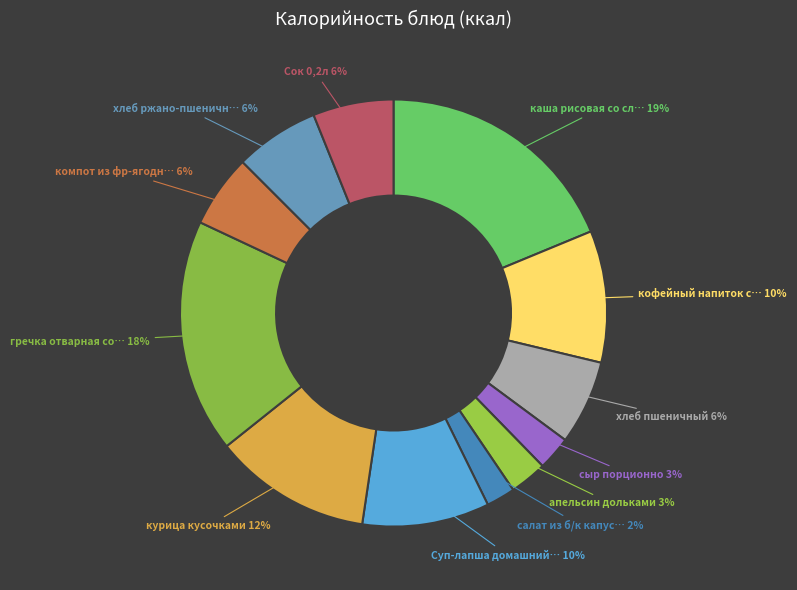

Count the number of slices in the pie.

12